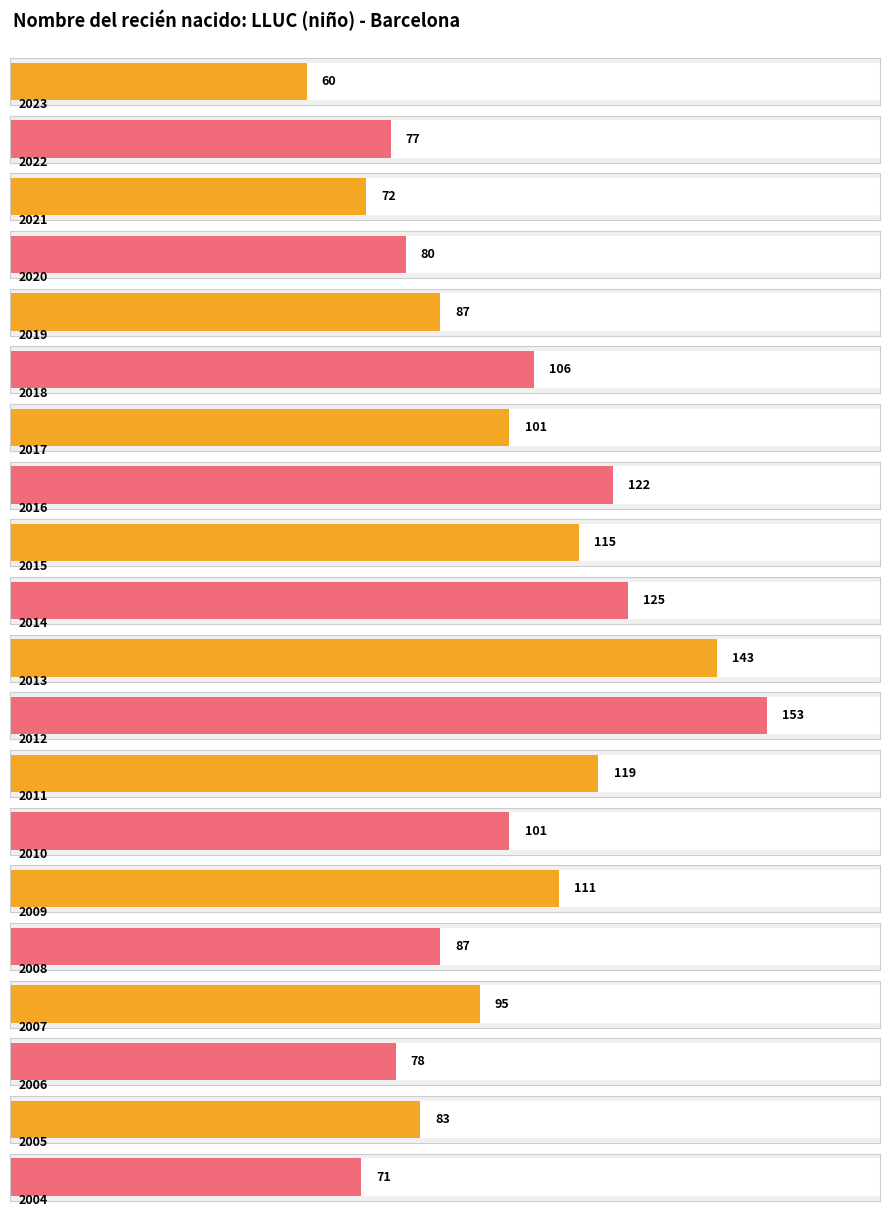

Where is the data nearest to the value 106?

2018